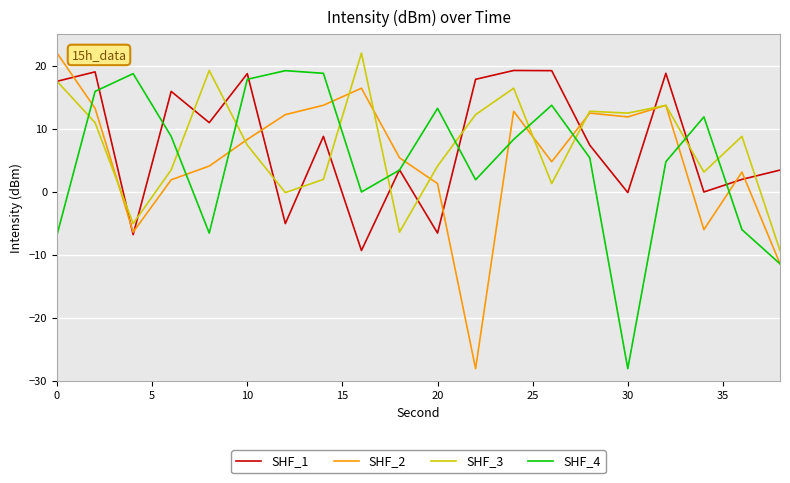

What is the maximum value shown in the chart?

22.0